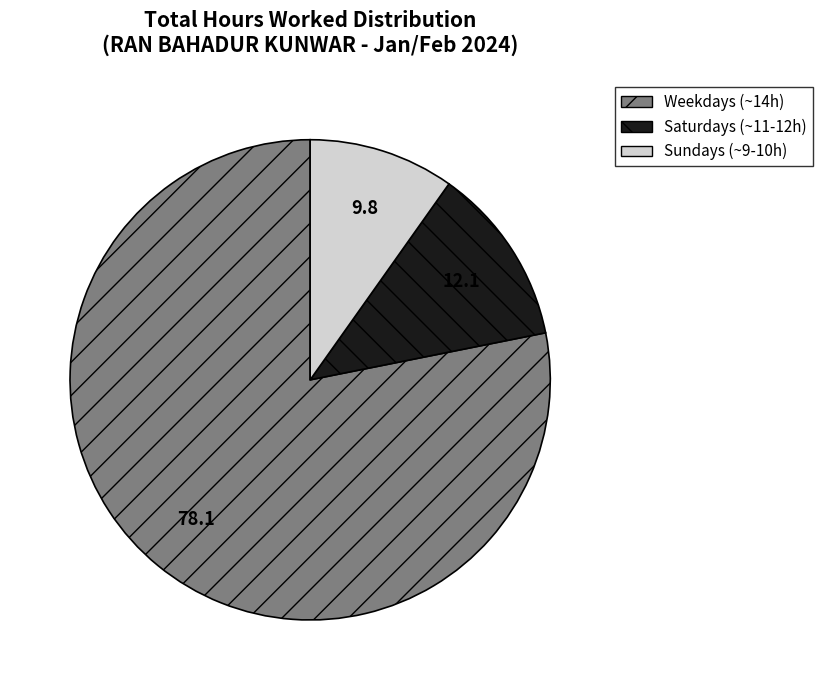

Between Weekdays (~14h) and Saturdays (~11-12h), which is larger?

Weekdays (~14h)